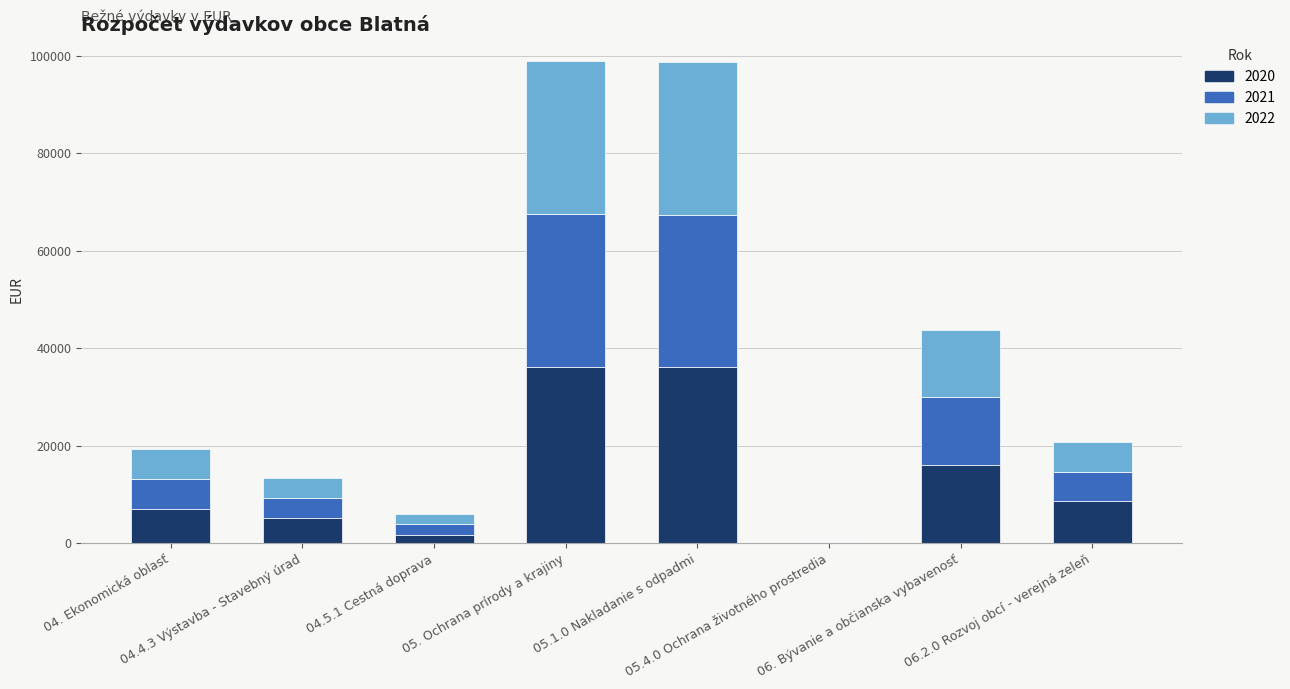

What are all the series names shown in the legend?

2020, 2021, 2022